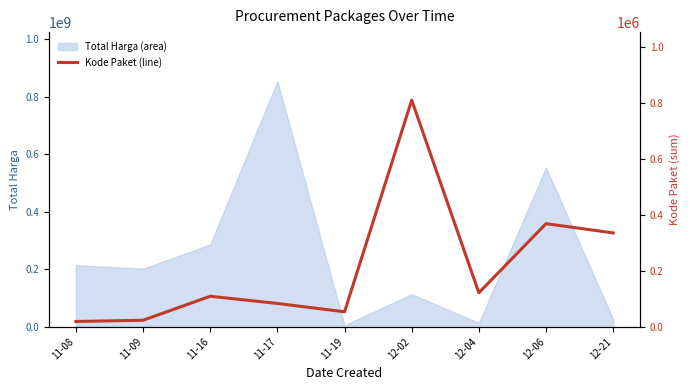

What is the label of the 2nd point from the right?

12-06